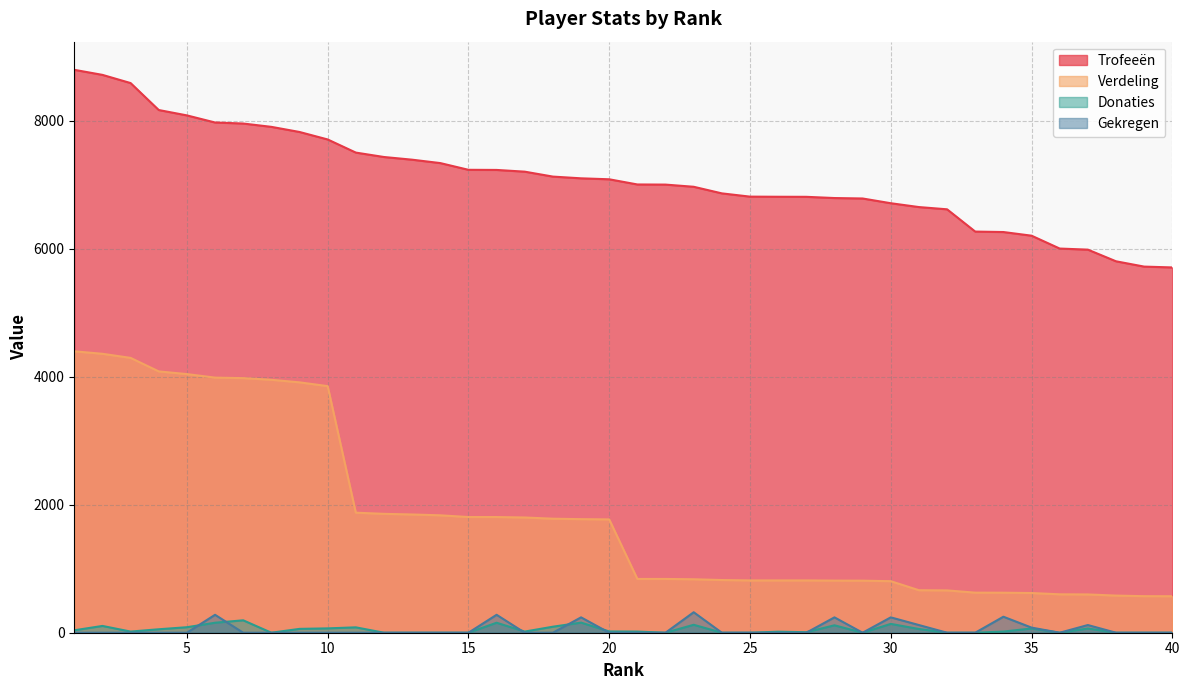

Which category has the lowest value in the Verdeling series?

40